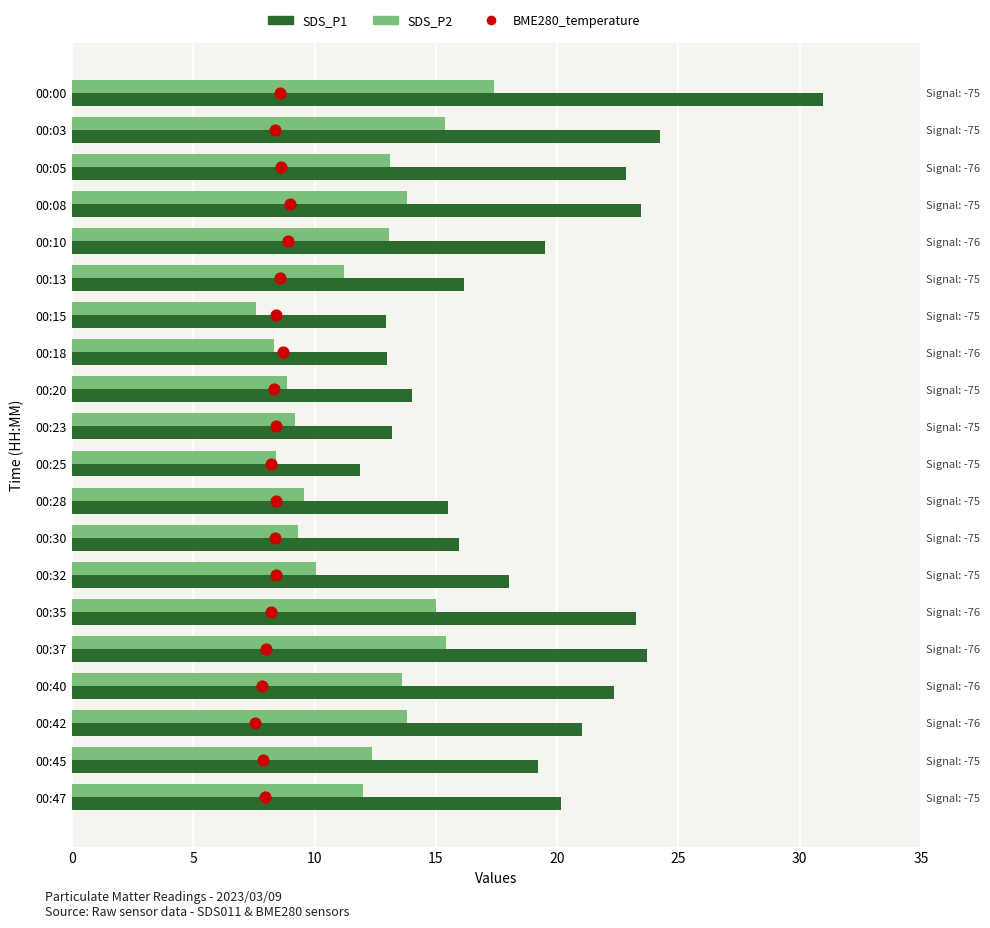

Which series reaches the minimum Y coordinate?

BME280_temperature